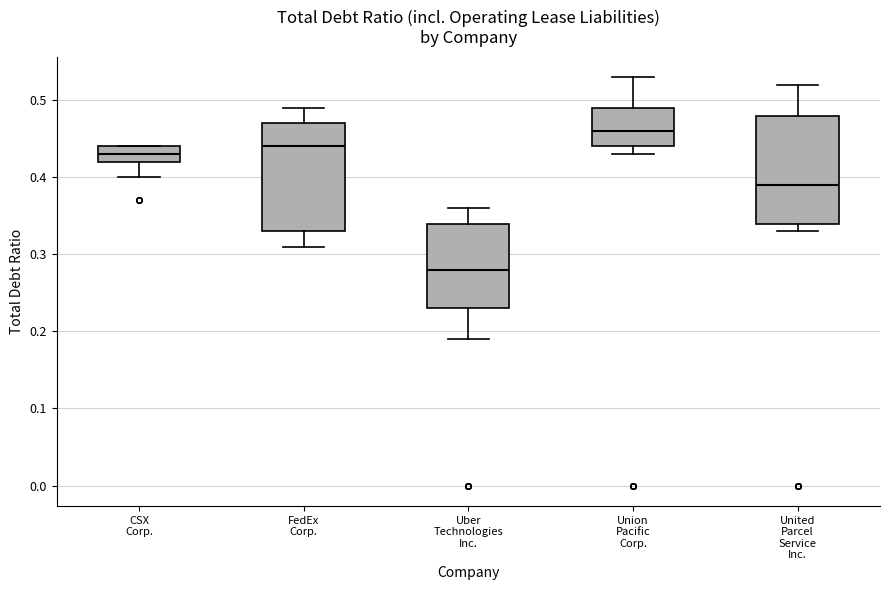

Reading left to right, transcribe this box plot: for each box, give where its median line is, the range the box spans, and where its two whiskers end, as read against the y-axis. The values are not printed on the chart, so give them approximately, as read against the axis.

CSX Corp.: median 0.43, box 0.42 to 0.44, whiskers 0.40 to 0.44
FedEx Corp.: median 0.44, box 0.33 to 0.47, whiskers 0.31 to 0.49
Uber Technologies Inc.: median 0.28, box 0.23 to 0.34, whiskers 0.19 to 0.36
Union Pacific Corp.: median 0.46, box 0.44 to 0.49, whiskers 0.43 to 0.53
United Parcel Service Inc.: median 0.39, box 0.34 to 0.48, whiskers 0.33 to 0.52